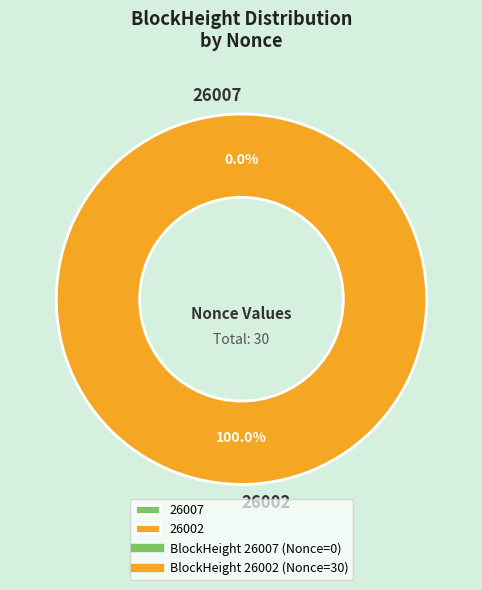

Which category has the smallest portion of the pie?

26007